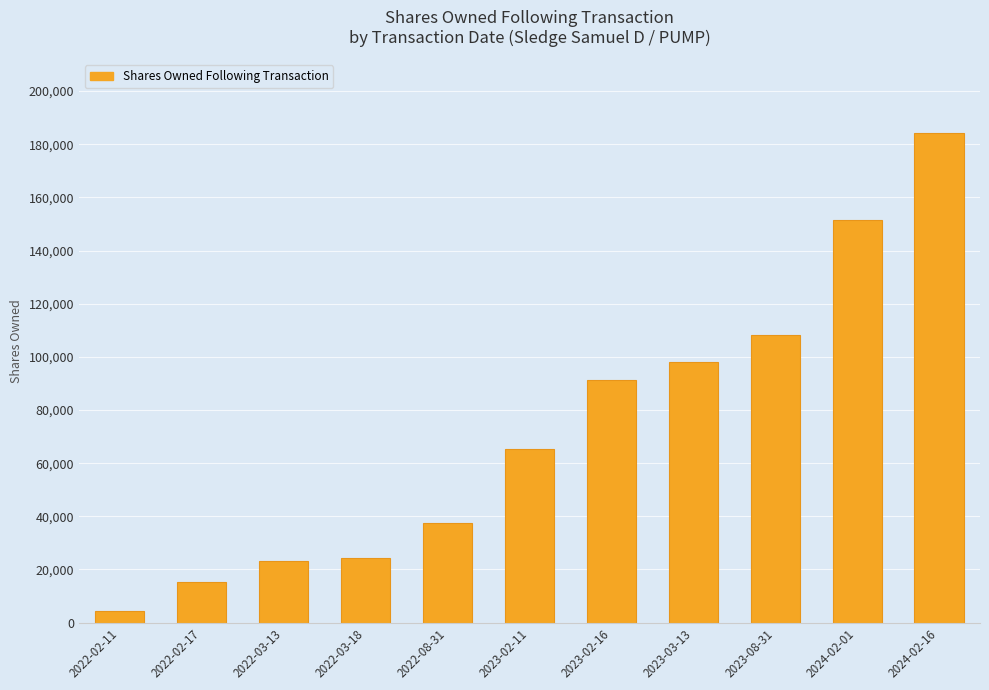

What position from the left is 2023-02-16?

7